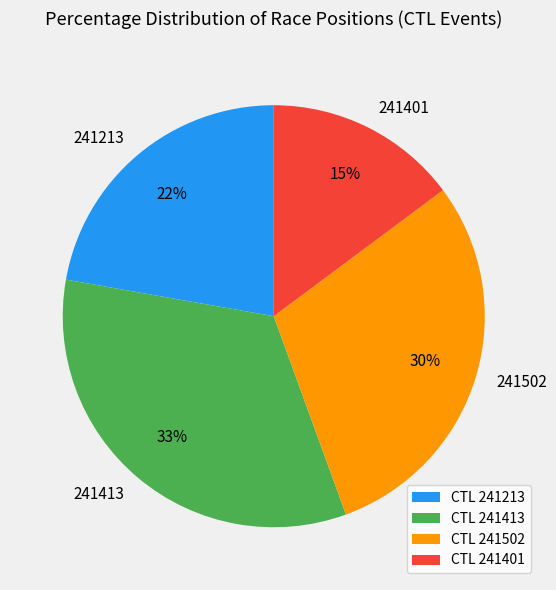

Which slice is the largest?

241413